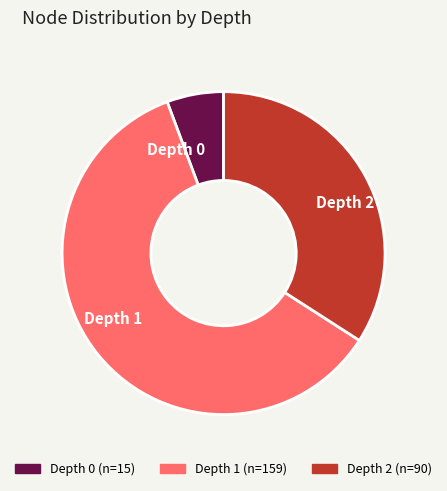

Do Depth 1 and Depth 0 together represent more than half of the pie?

Yes